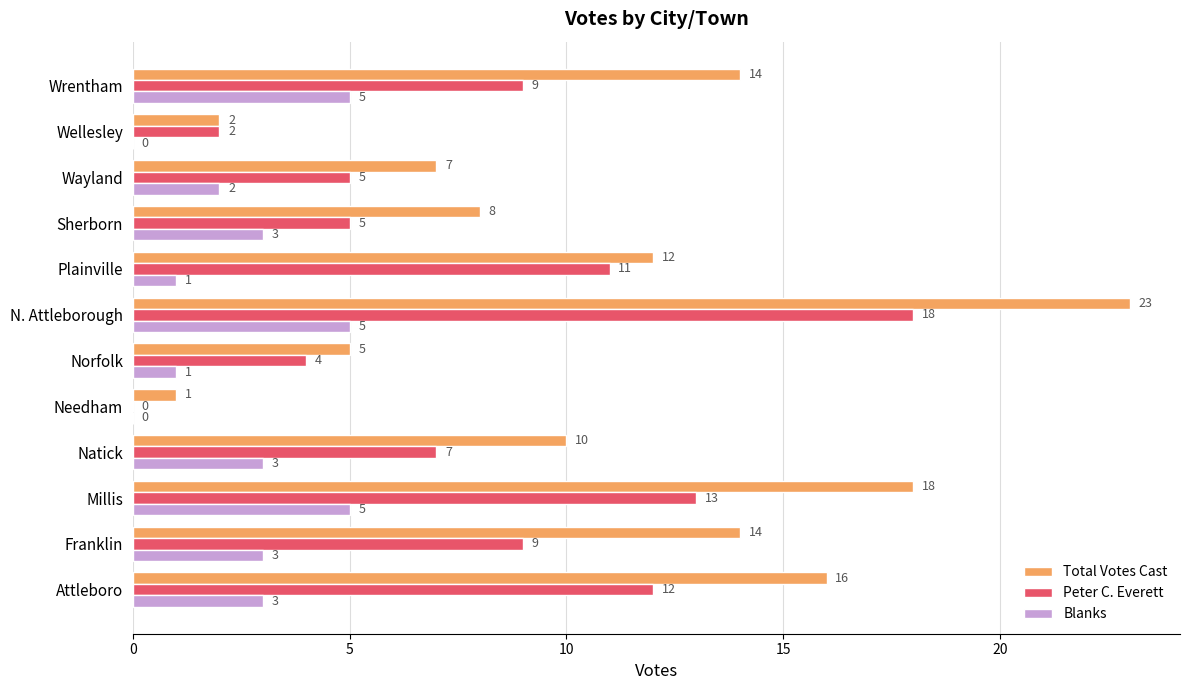

Where is Total Votes Cast nearest to the value 12?

Plainville